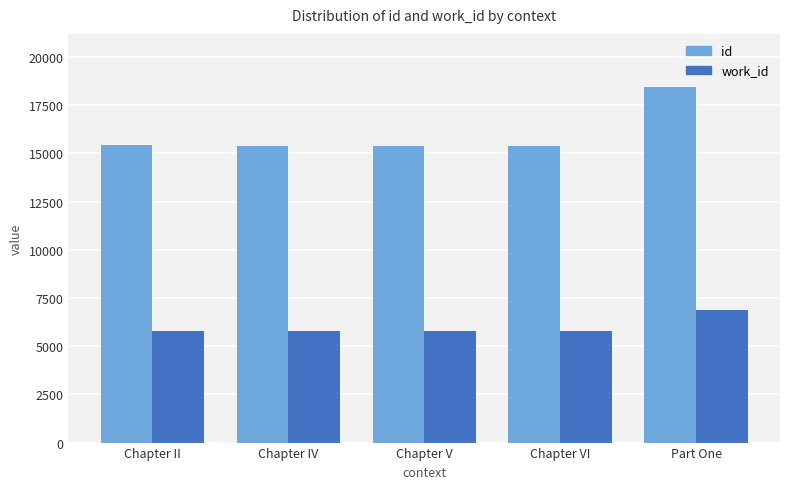

List the series in order of their overall mean, highest first.

id, work_id